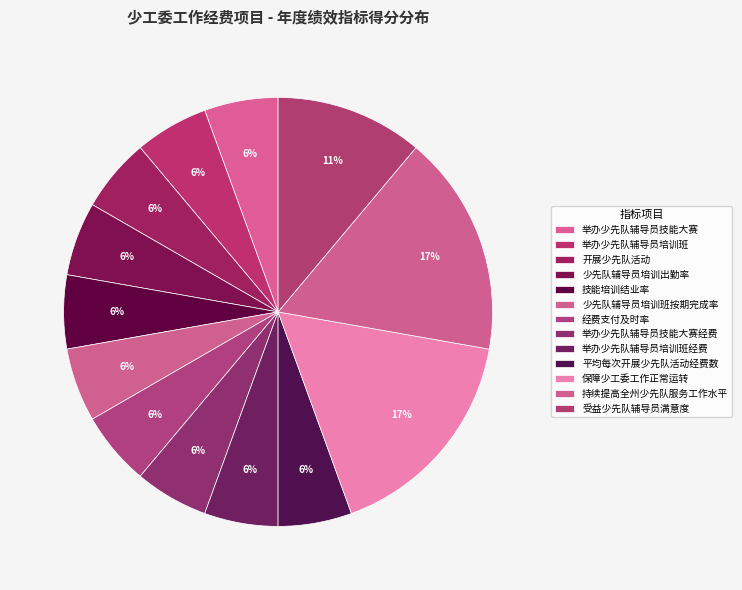

The 开展少先队活动 slice represents 6% of the pie. True or false?

True